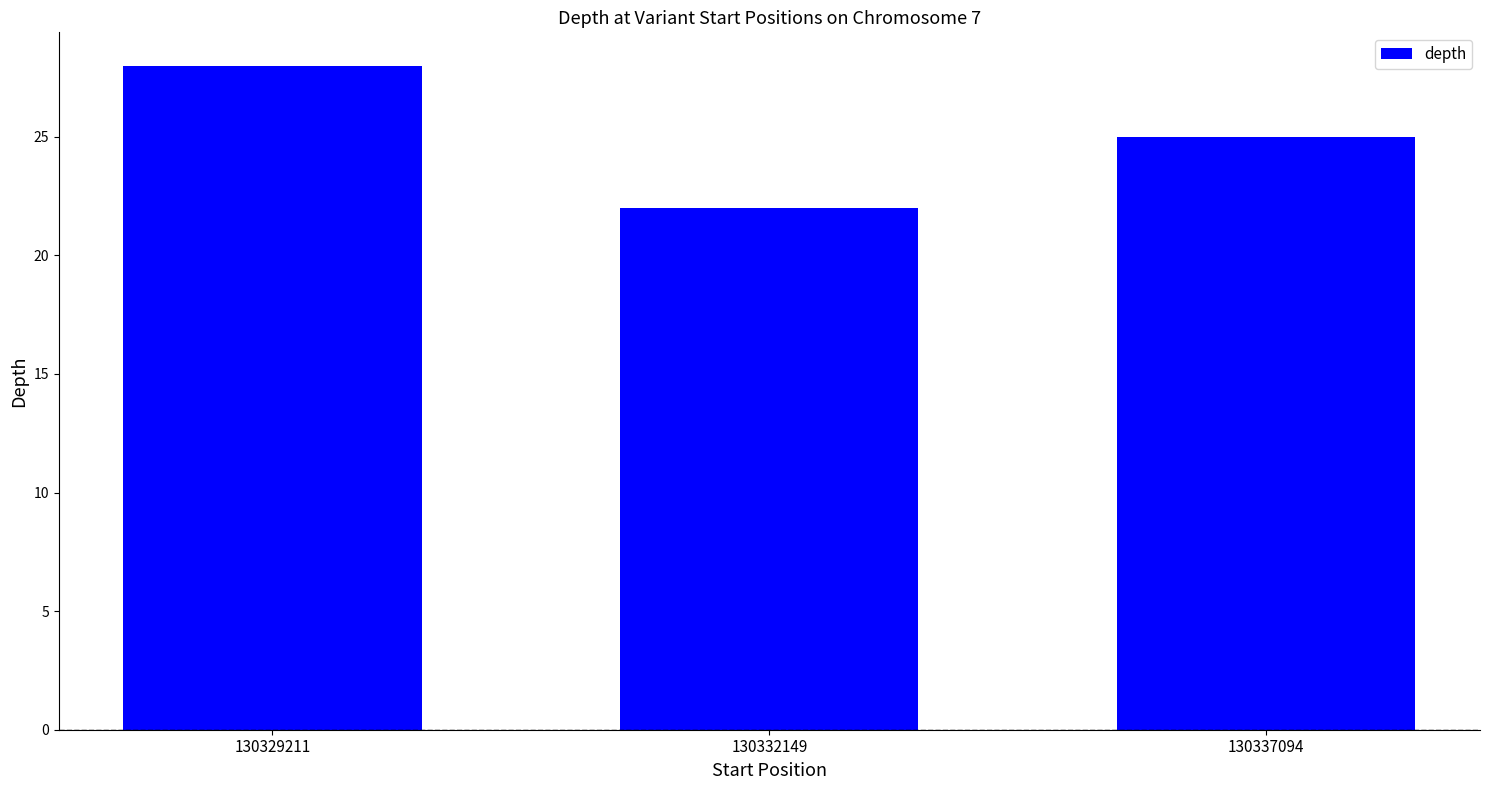

What is the value of the 1st bar from the left?

28